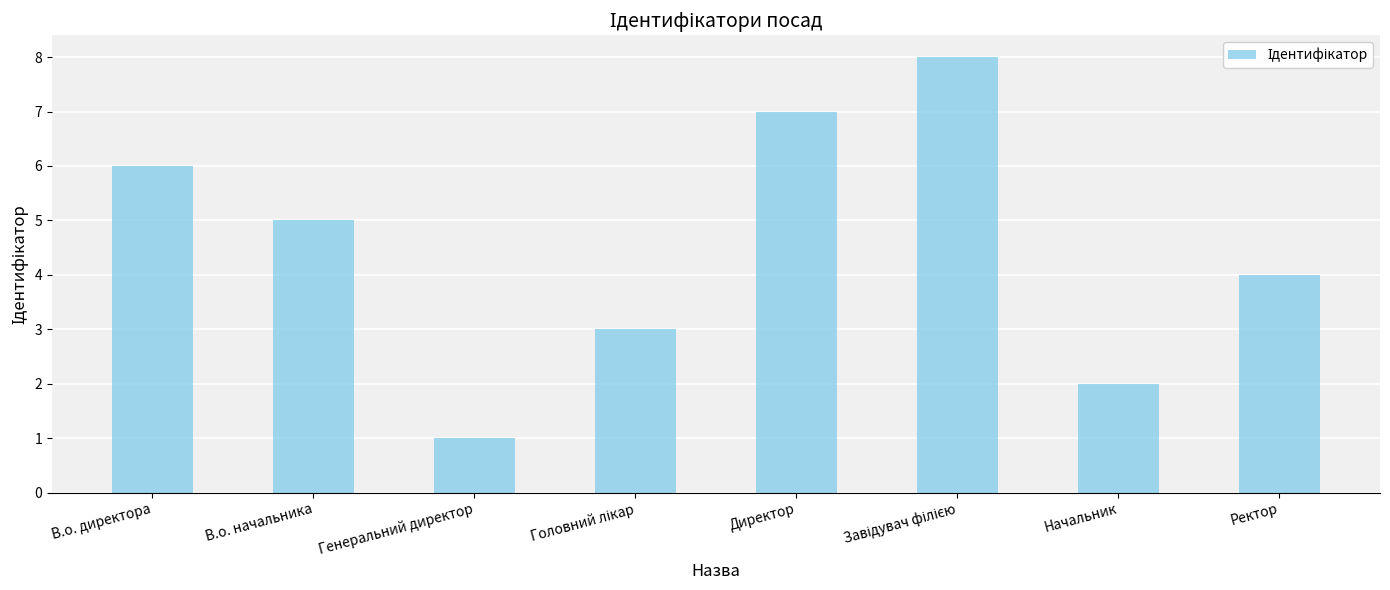

What is the ratio of the value at Директор to the value at В.о. директора?

1.2